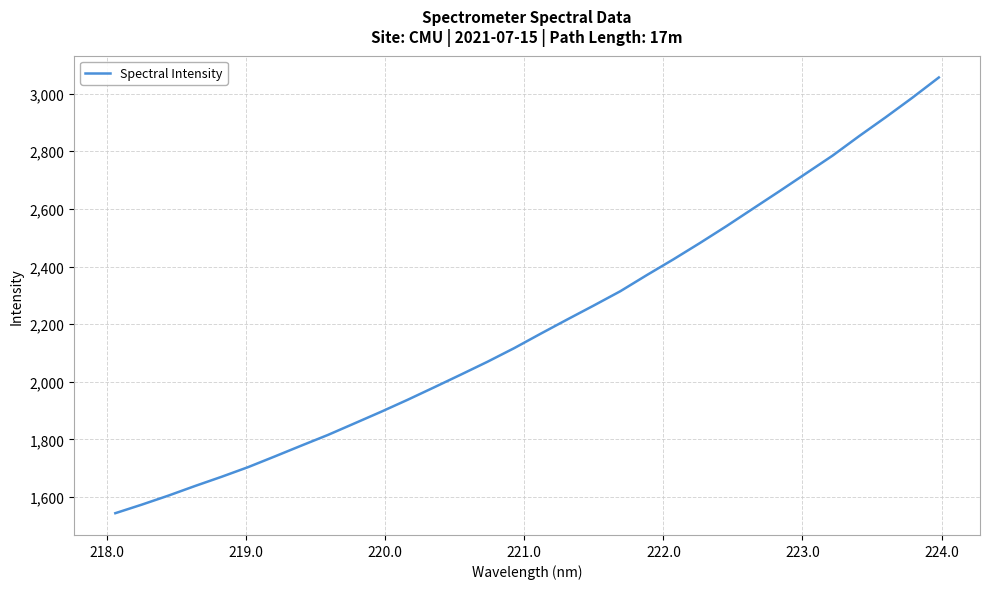

What is the average value?

2197.4